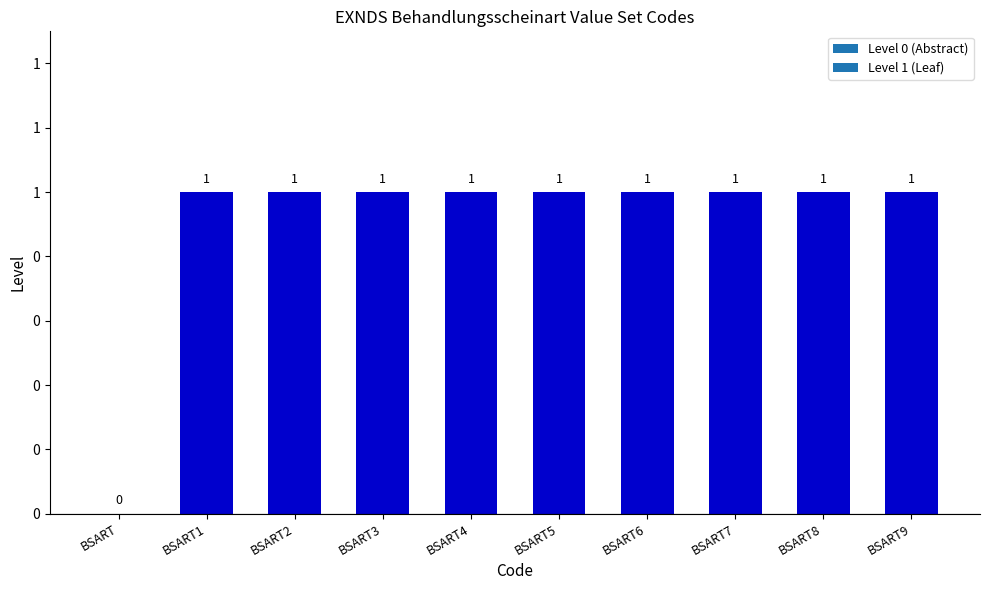

What position from the left is BSART4?

5